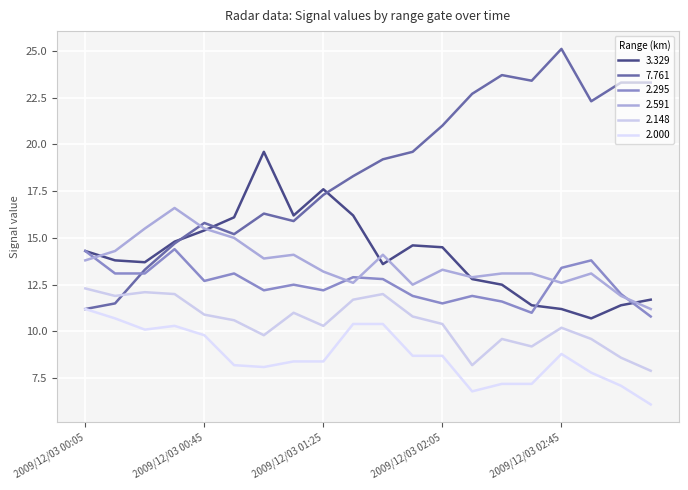

Is this an area chart (filled region under the line)?

No